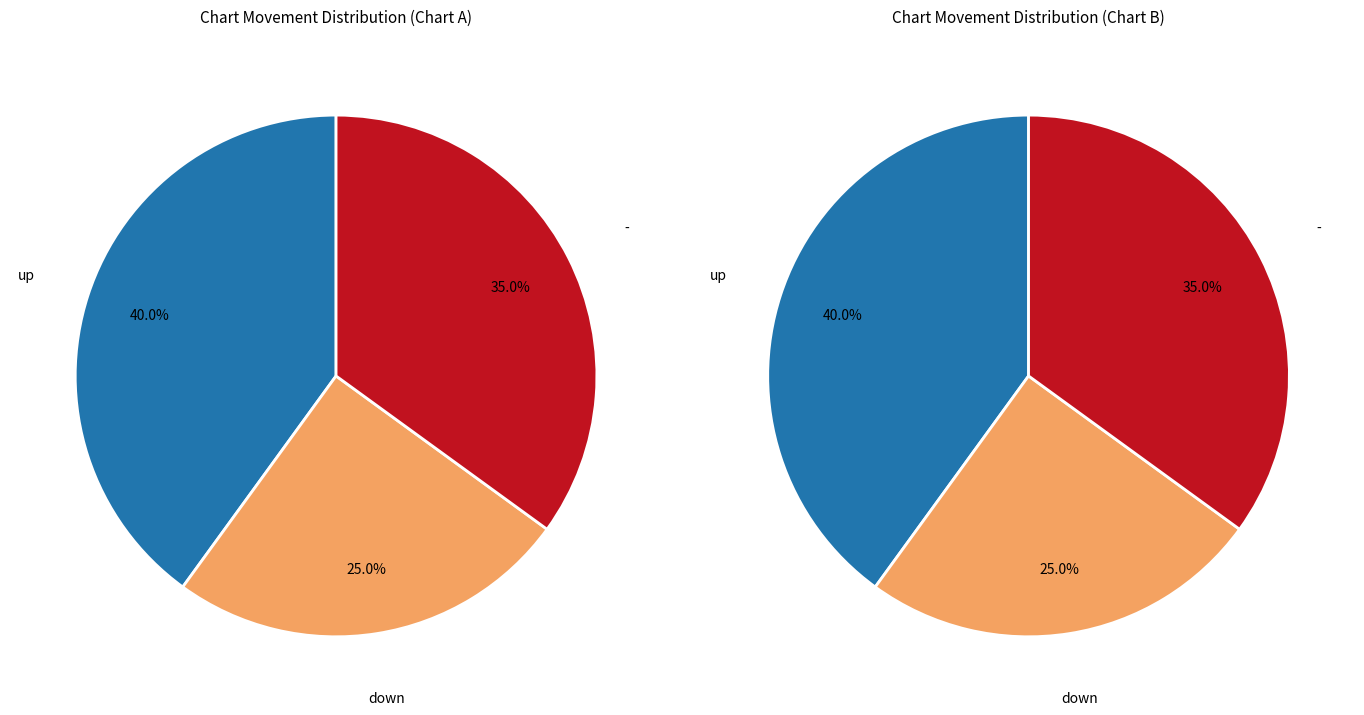

Rank the categories by value from highest to lowest.

up, -, down